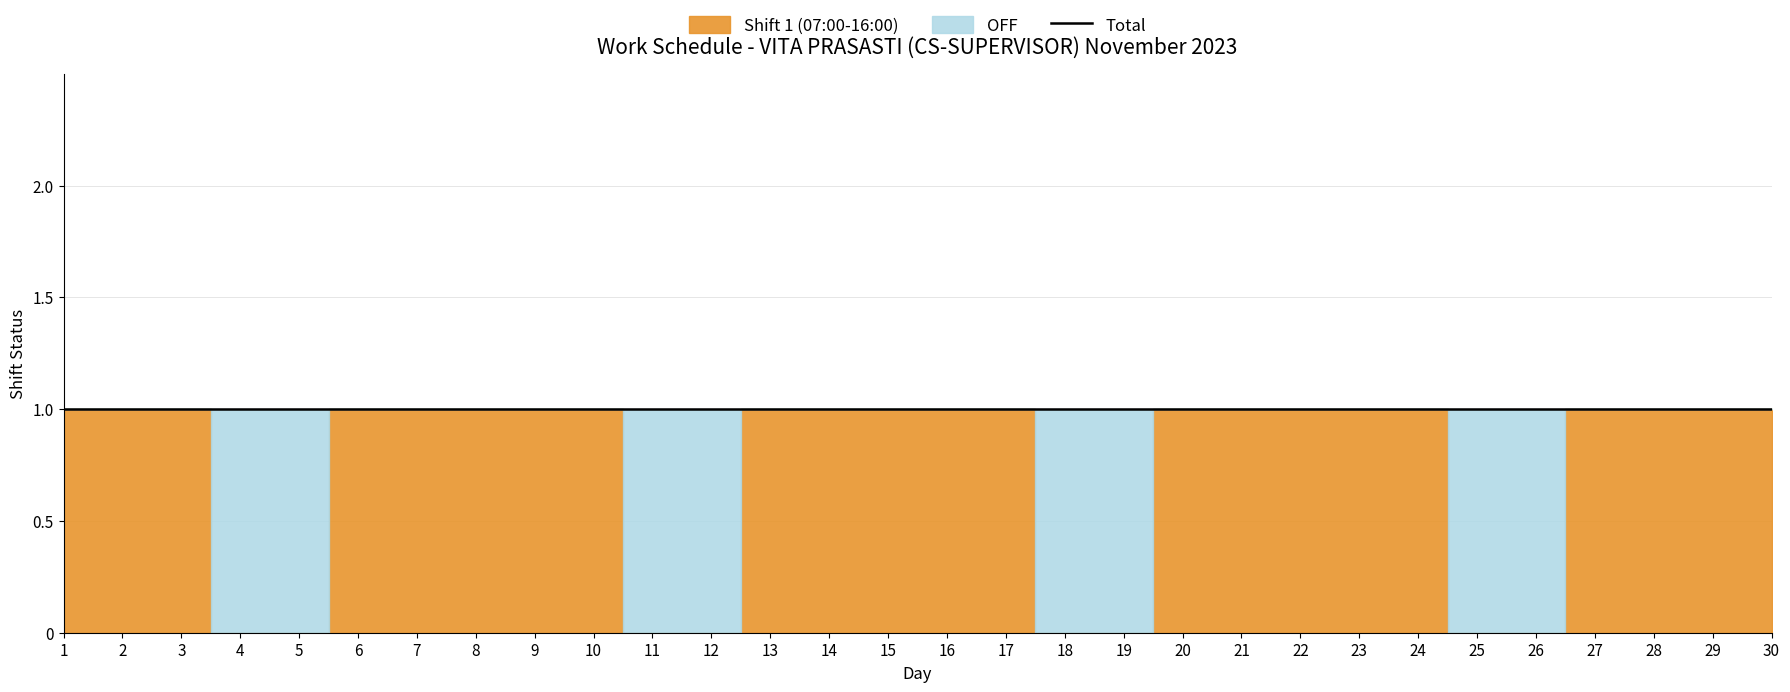

List the labels in order of OFF value, smallest first.

1, 2, 3, 6, 7, 8, 9, 10, 13, 14, 15, 16, 17, 20, 21, 22, 23, 24, 27, 28, 29, 30, 4, 5, 11, 12, 18, 19, 25, 26